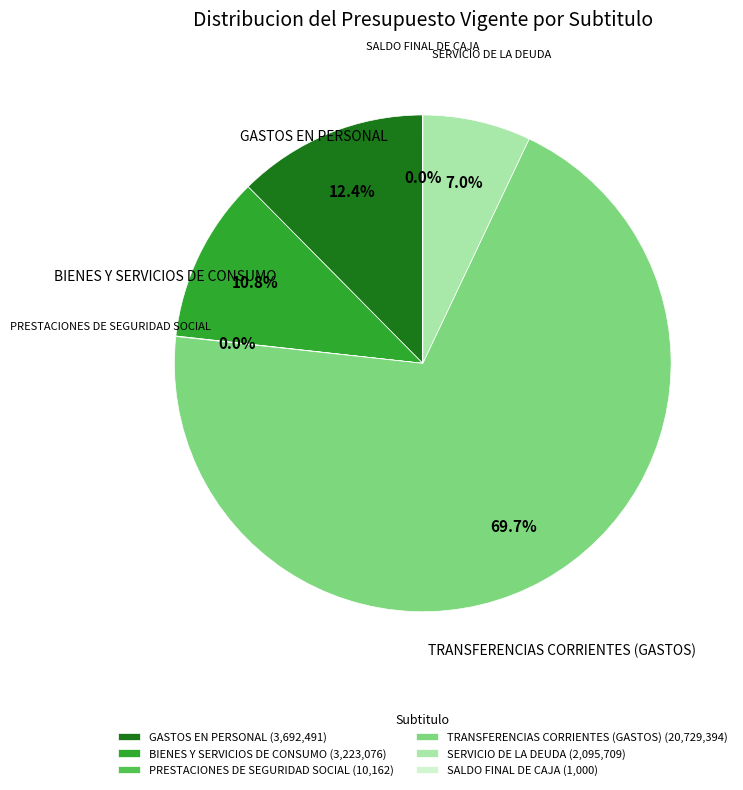

Approximately how many times larger is the value at GASTOS EN PERSONAL (3,692,491) compared to BIENES Y SERVICIOS DE CONSUMO (3,223,076)?

1.1